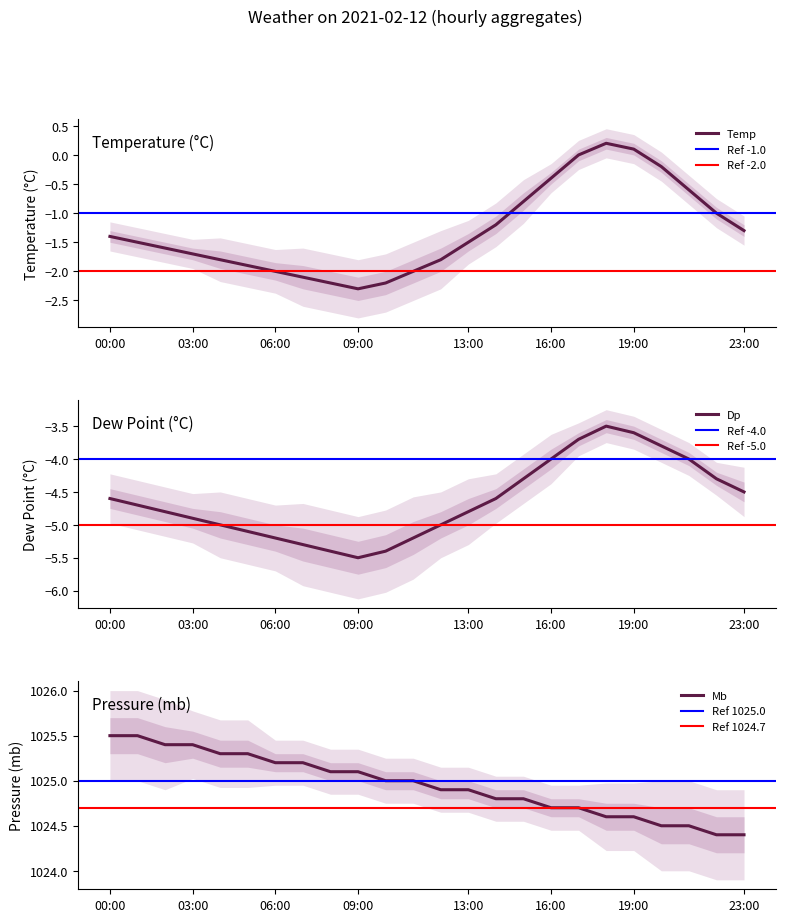

What is the maximum value for dp?

-3.5